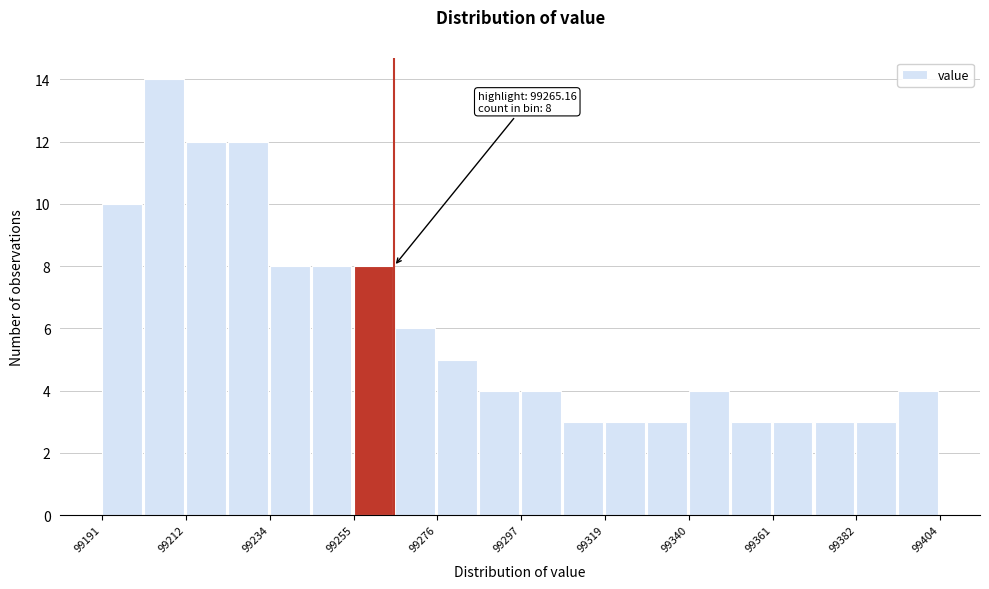

Read against the x-axis, roughly where is the centre of the tallest bar?

99205